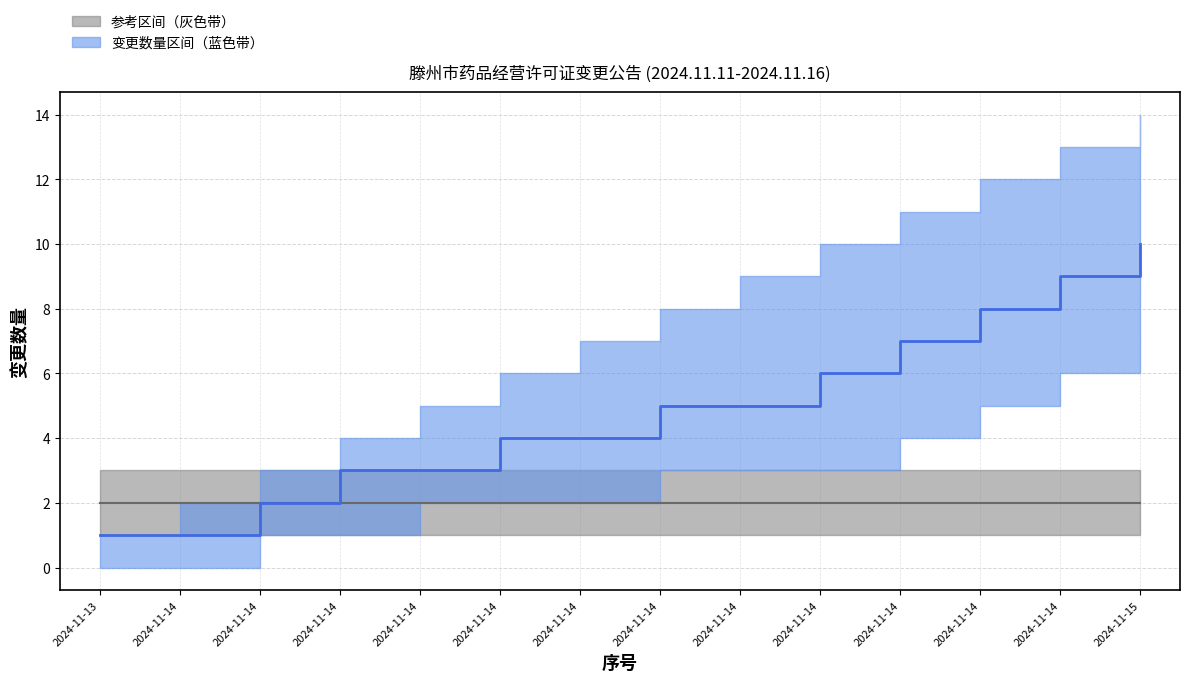

True or false: 灰色区间上界 and 累计变更数量（蓝色区间下界） cross at least once.

False